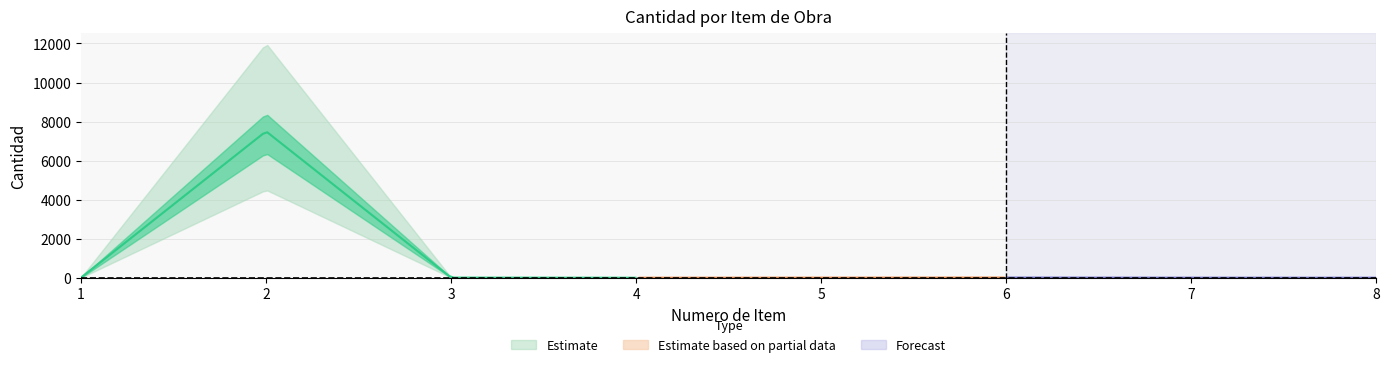

The value at 8 is 1.0. True or false?

True